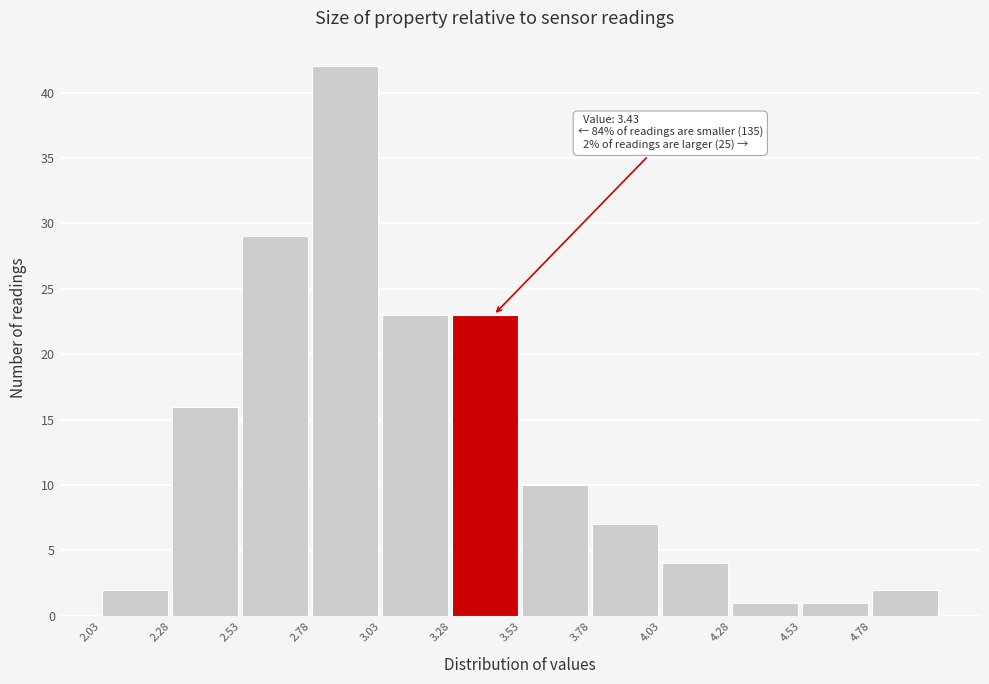

Which range on the x-axis has the tallest bar?

2.78 to 3.03